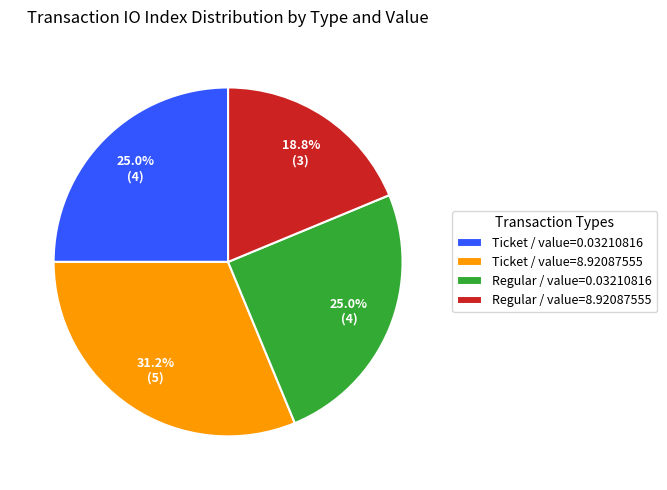

Between Regular / value=0.03210816 and Ticket / value=8.92087555, which is larger?

Ticket / value=8.92087555